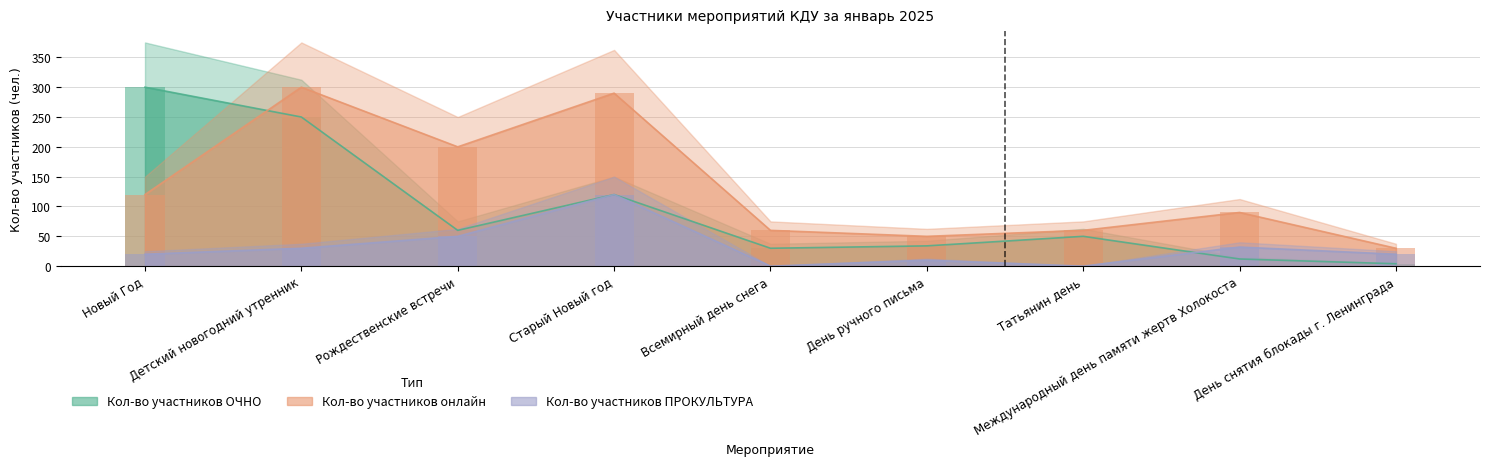

True or false: Кол-во участников онлайн has a value of 60 at Всемирный день снега.

True